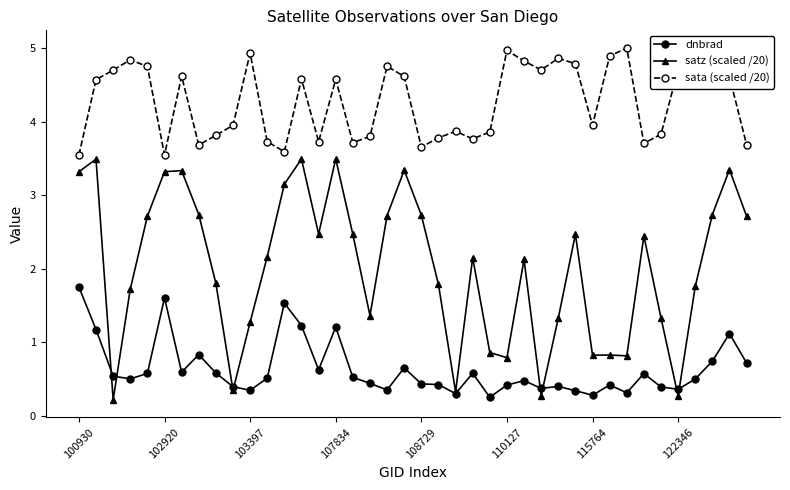

At how many categories does at least one series exceed 0?

40